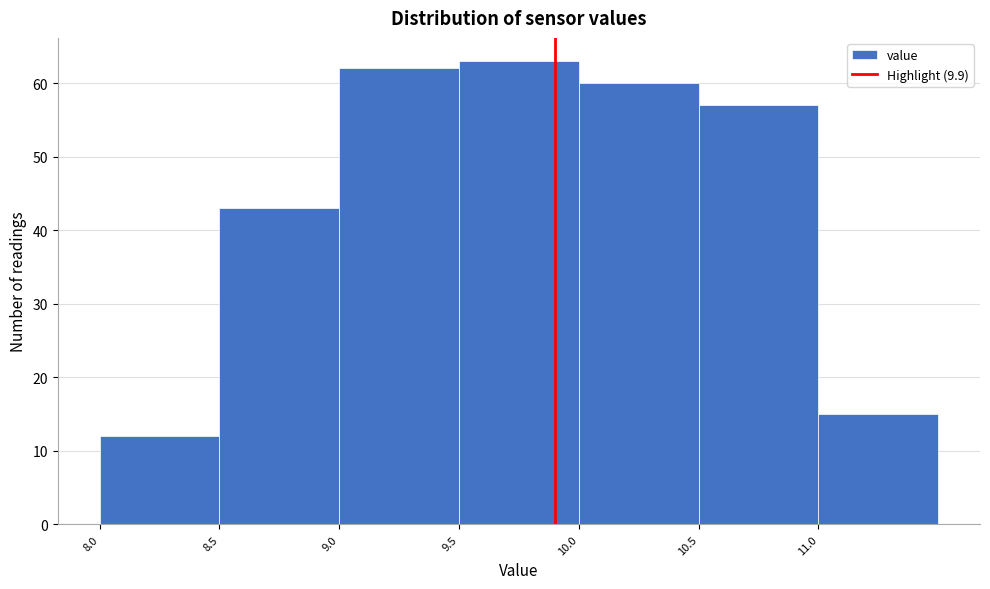

Reading left to right, transcribe this chart: for each bar, give the range it covers on the x-axis and its height. The values are not printed on the chart, so give them approximately, as read against the axis.

8.0 to 8.5: 12
8.5 to 9.0: 43
9.0 to 9.5: 62
9.5 to 10.0: 63
10.0 to 10.5: 60
10.5 to 11.0: 57
11.0 to 11.5: 15